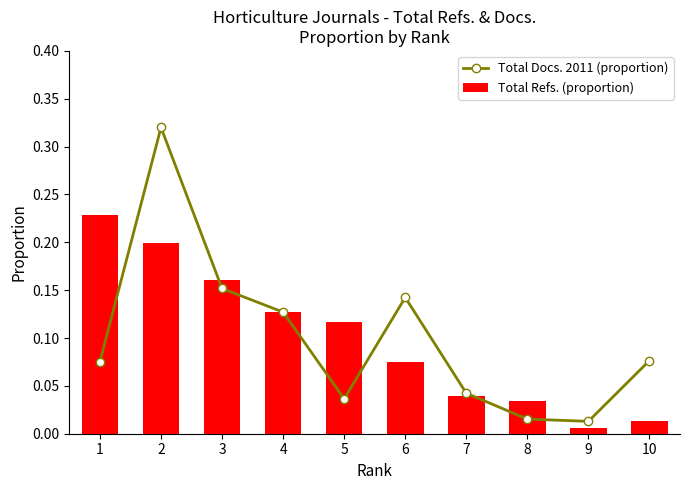

The value of Total Docs. 2011 (proportion) at 10 is 0.0. True or false?

False